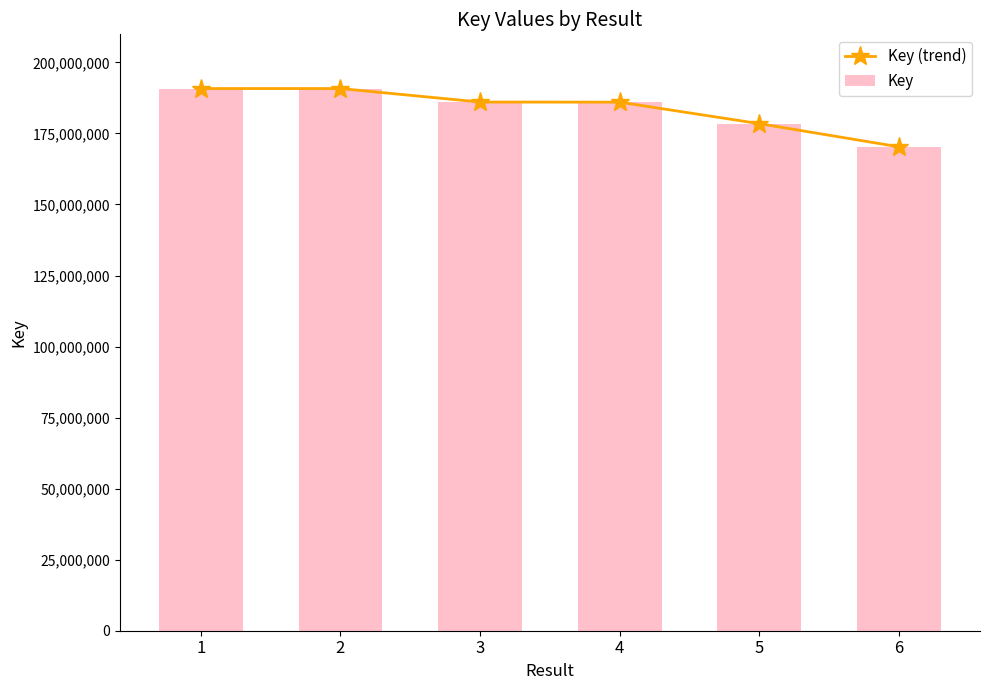

At 1, list the series in order from smallest to largest.

Key (trend), Key